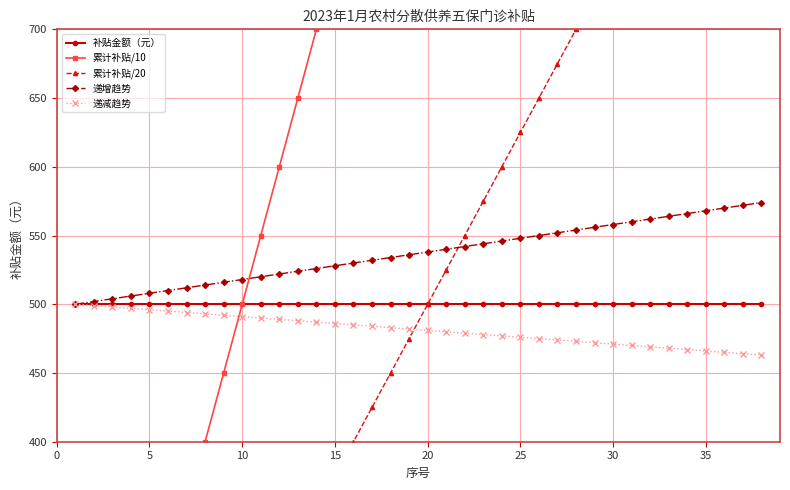

At how many categories does at least one series exceed 440?

38